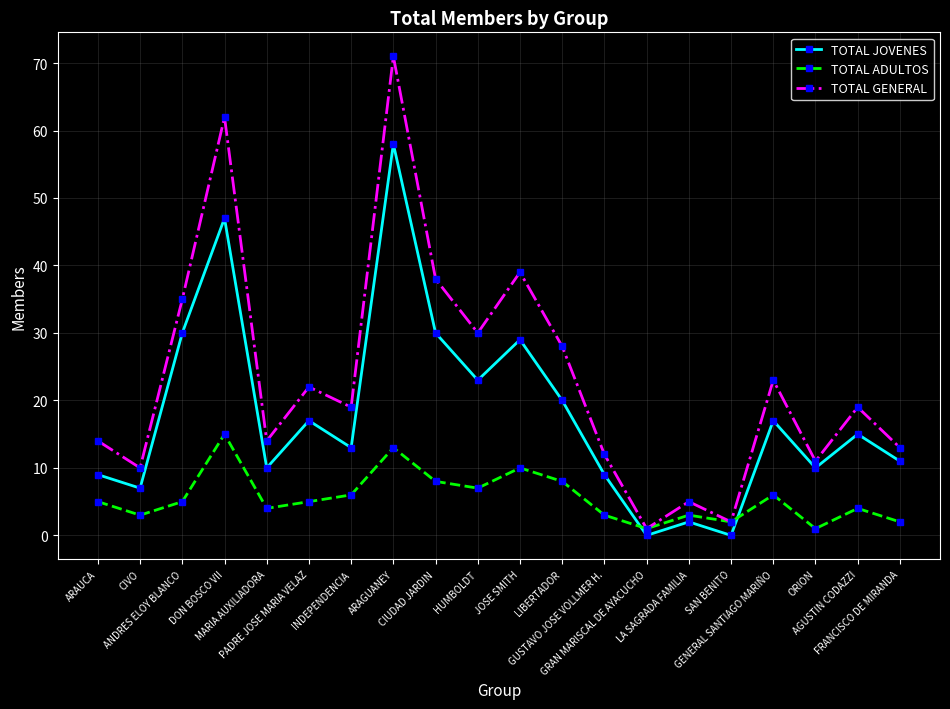

Rank the series by their average value, from highest to lowest.

TOTAL GENERAL, TOTAL JOVENES, TOTAL ADULTOS